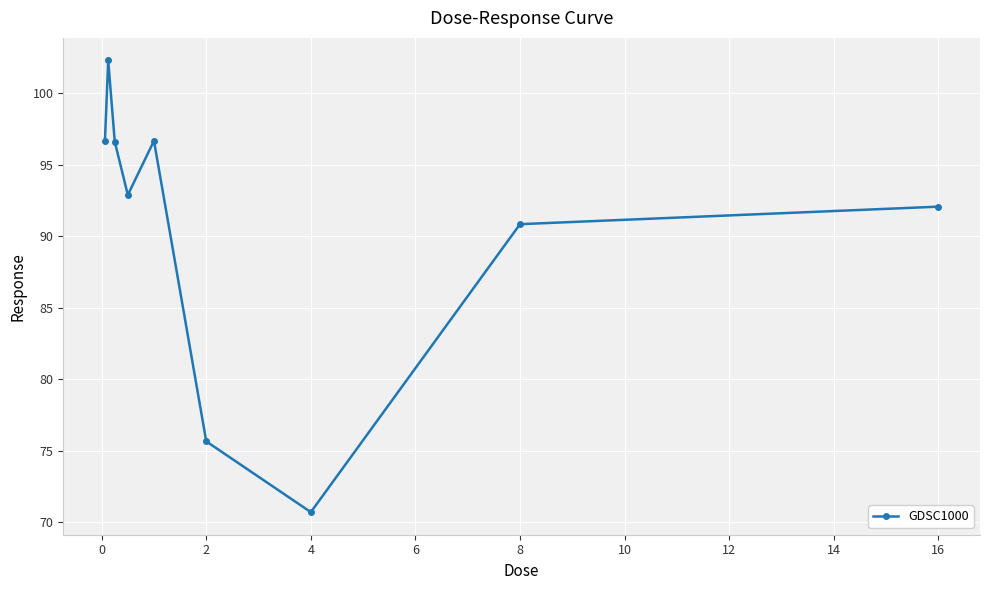

How many points are higher than both their immediate neighbors (excluding endpoints)?

2